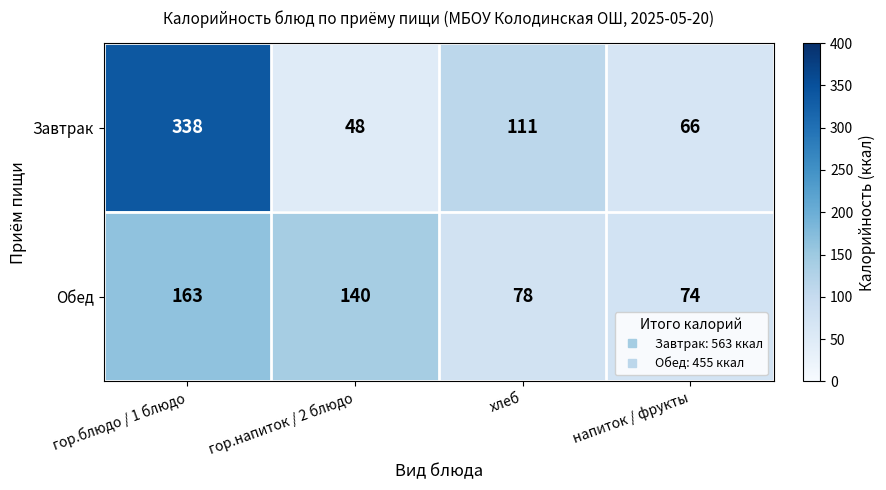

At which category is the sum across all series the highest?

гор.блюдо / 1 блюдо